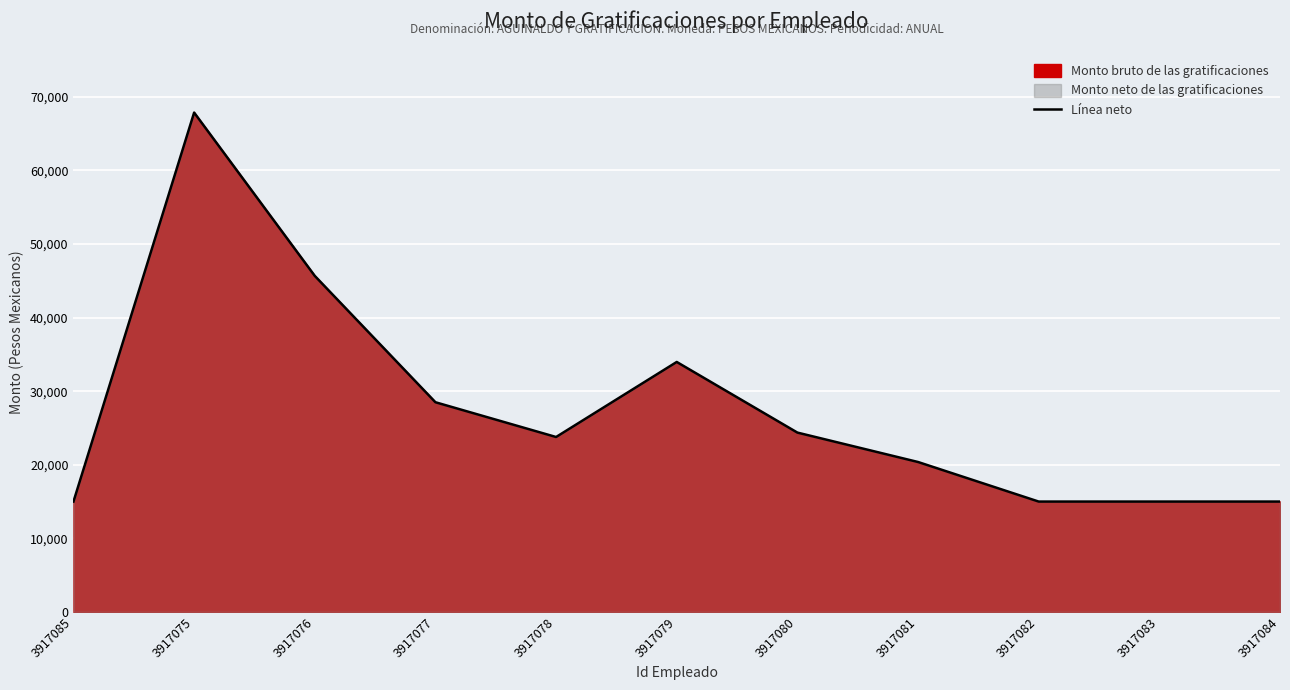

List the labels in order of value, smallest first.

3917085, 3917082, 3917083, 3917084, 3917081, 3917078, 3917080, 3917077, 3917079, 3917076, 3917075